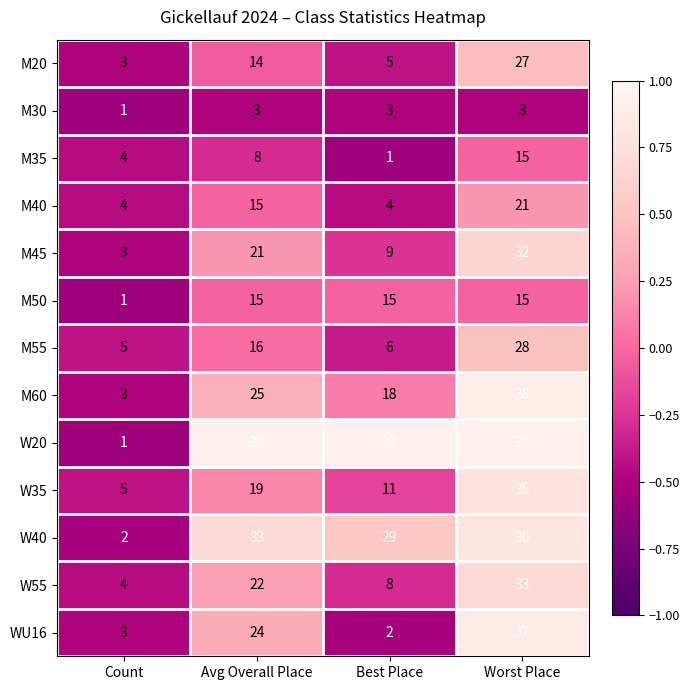

True or false: W40 has a value of 56 at Avg Overall Place.

False